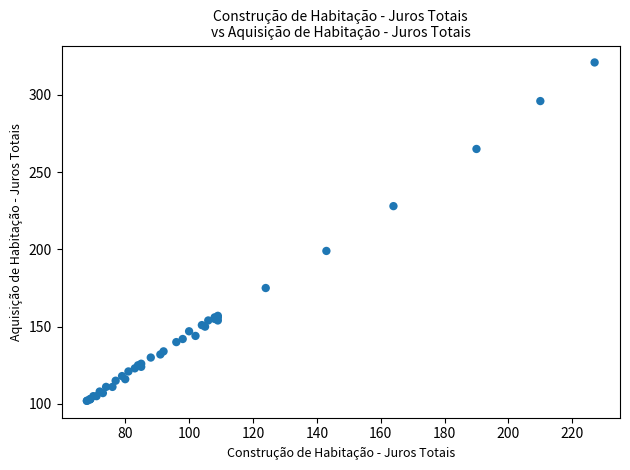

What Y value in the scatter plot is closest to 211?

199